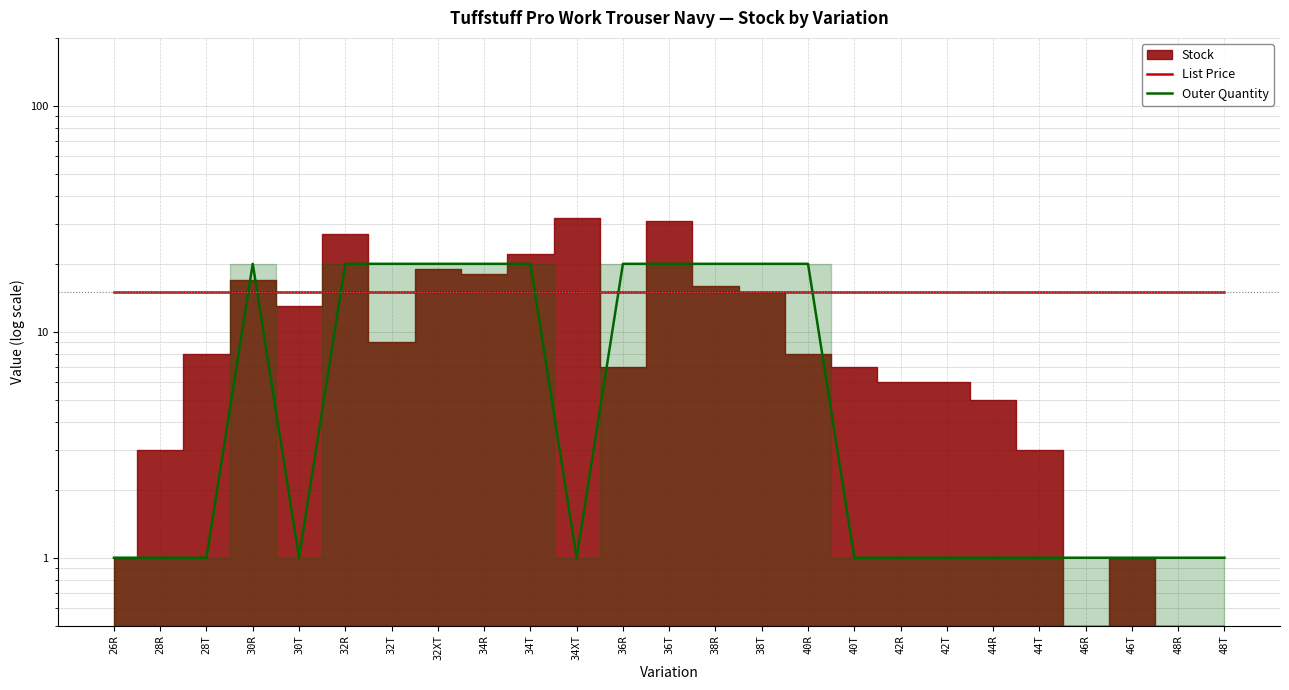

How many lines are shown in the chart?

2